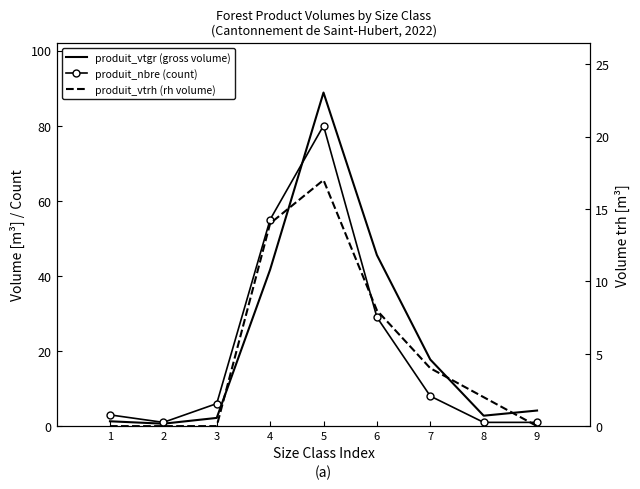

What is the difference between the second highest and minimum values in the produit_vtgr (gross volume) series?

44.9